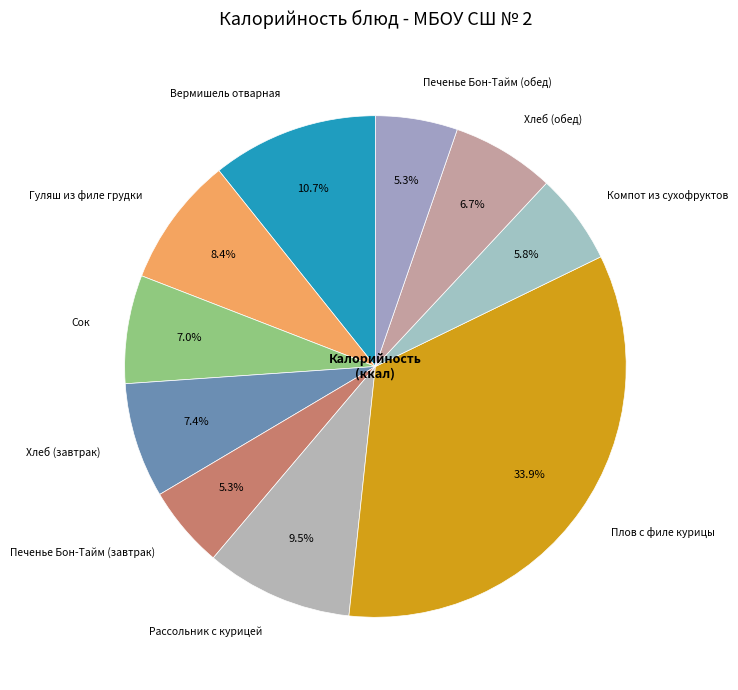

What is the ratio of the value at Гуляш из филе грудки to the value at Печенье Бон-Тайм (обед)?

1.6